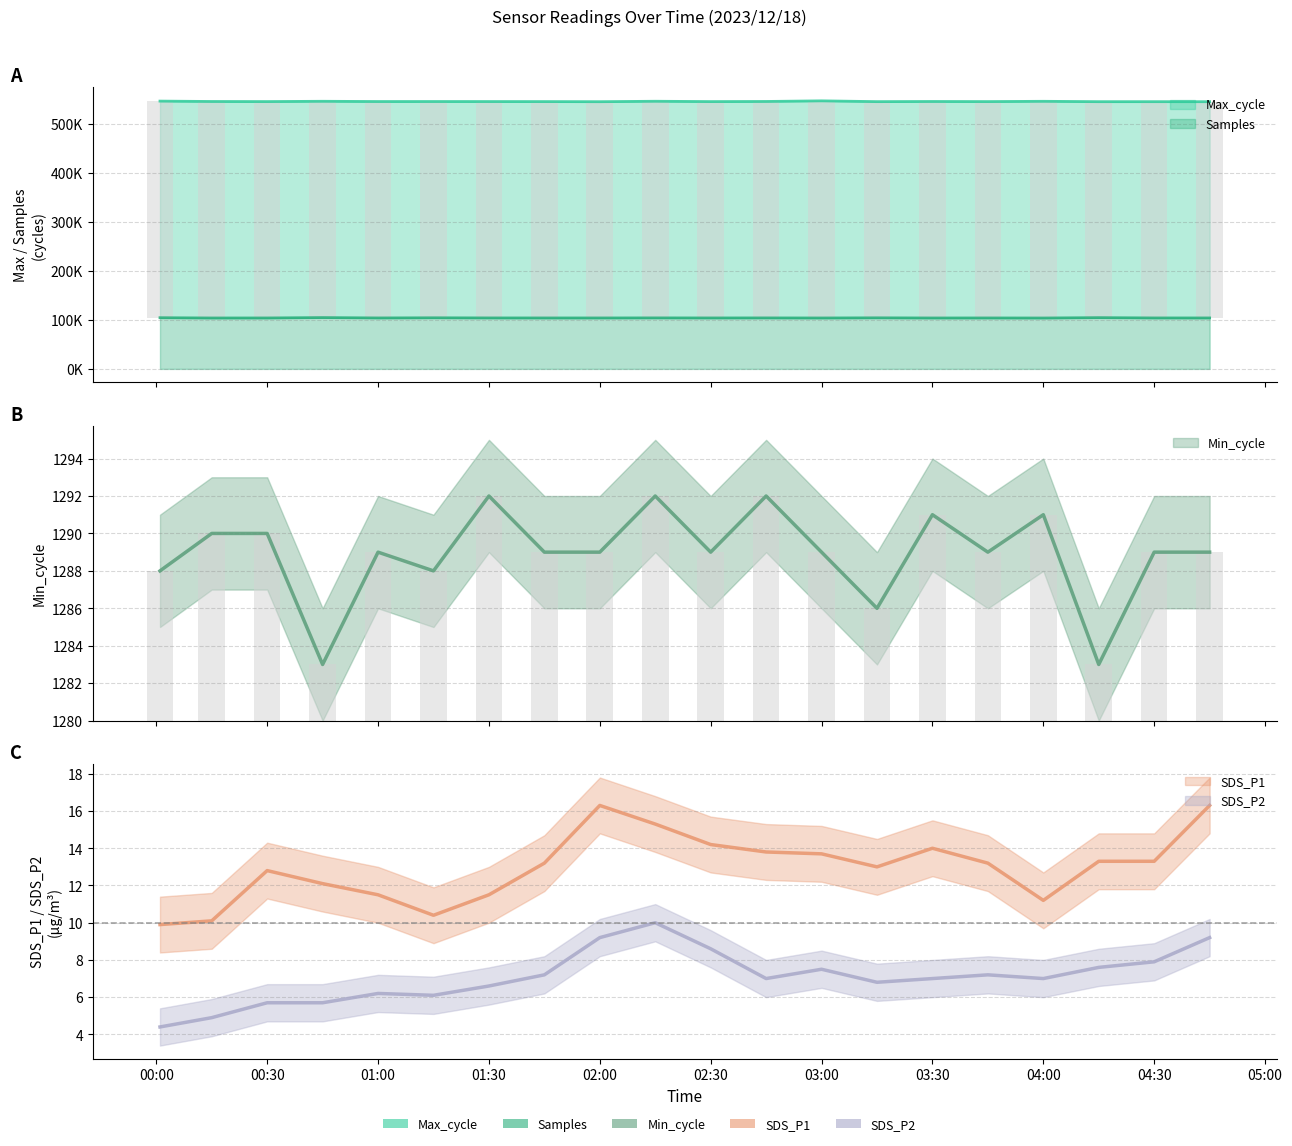

Which category has the highest value across all series?

03:00